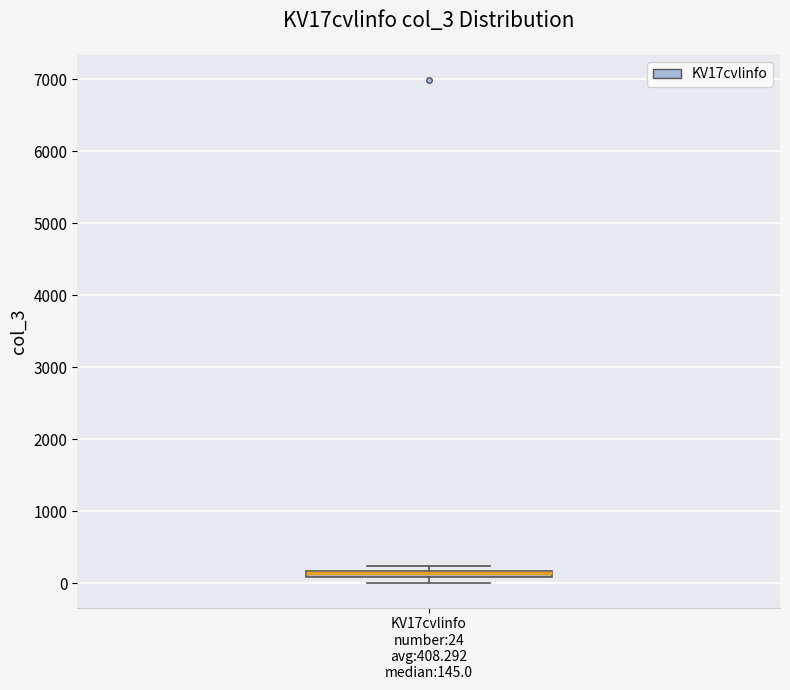

Where is the lower edge of the box for KV17cvlinfo number:24 avg:408.292 median:145.0 on the y-axis? The values are not printed on the chart, so give them approximately, as read against the axis.

100